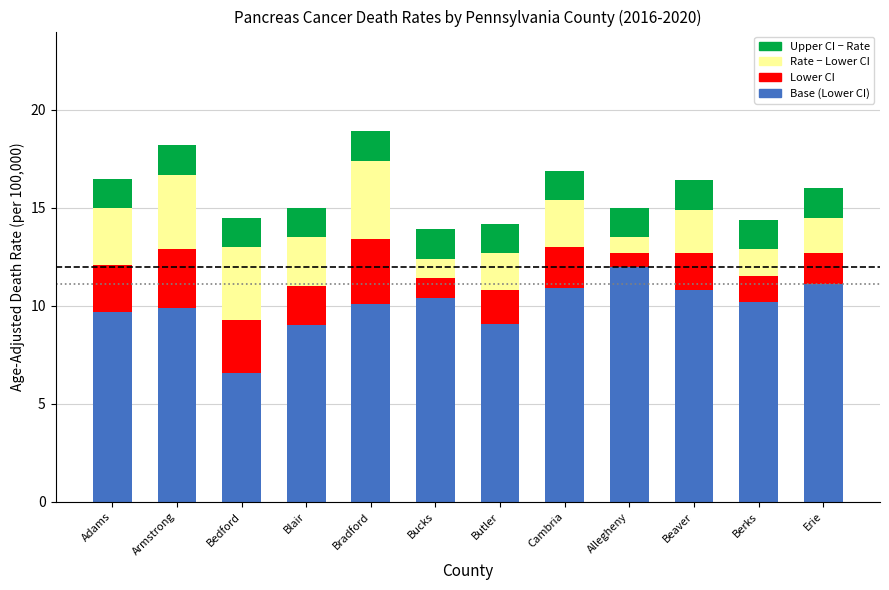

What is the total value across all series at Bedford?

14.5